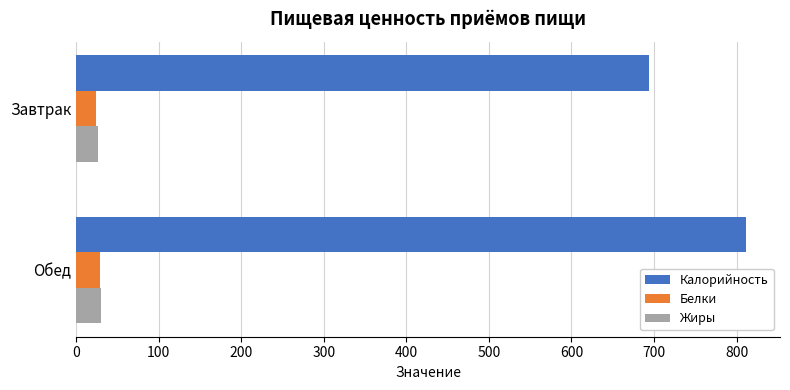

What is the sum of the Жиры values at Завтрак and Обед?

56